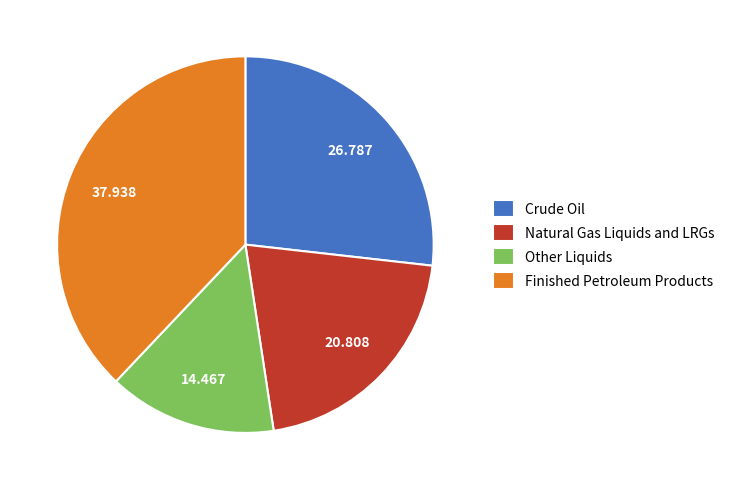

Do Natural Gas Liquids and LRGs and Other Liquids together represent more than half of the pie?

No